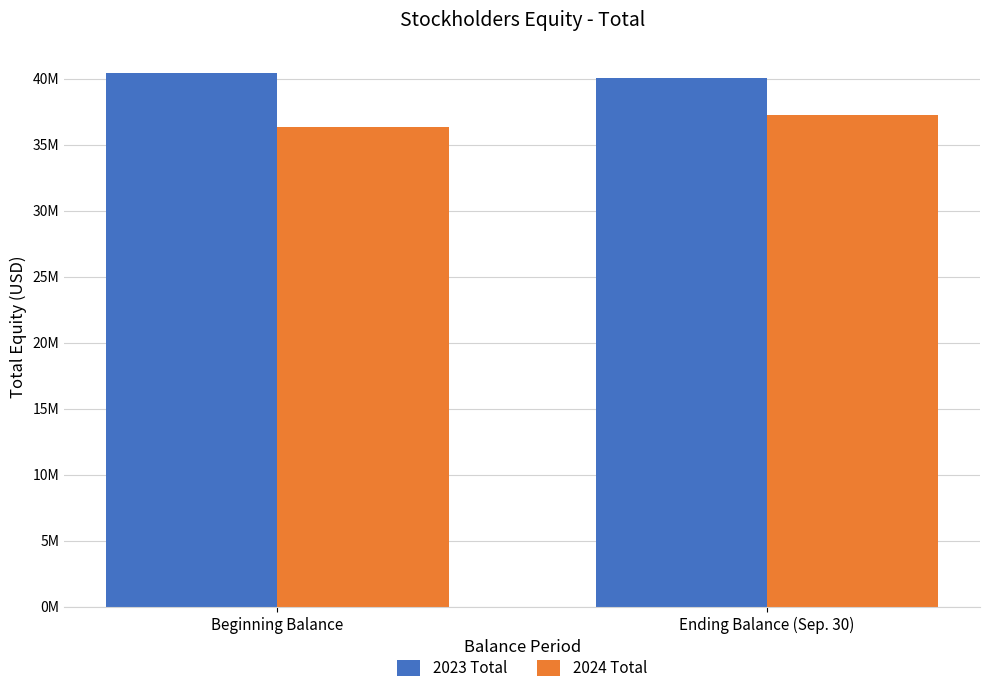

List the series in order of their overall mean, highest first.

2023 Total, 2024 Total